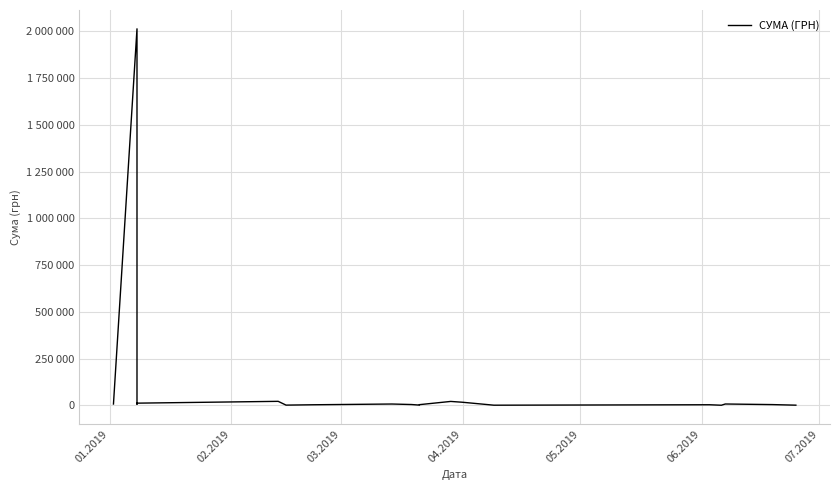

Is it true that the value at 04.2019 is 4093.4?

False